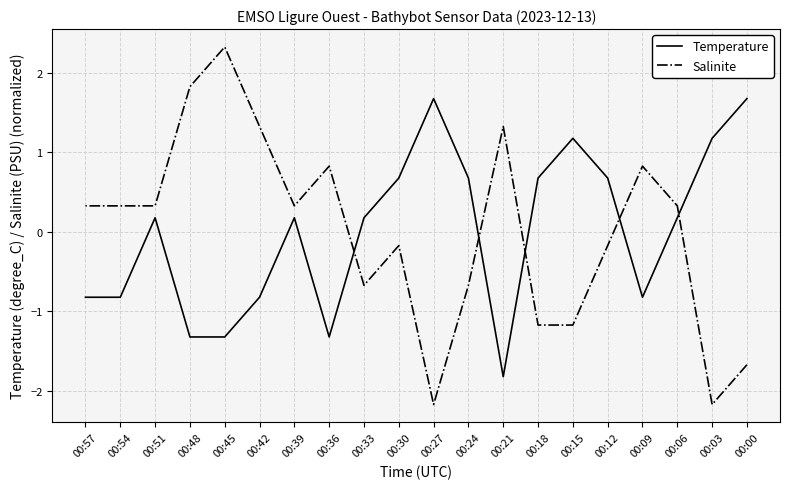

Where is Salinite nearest to the value 0?

00:12